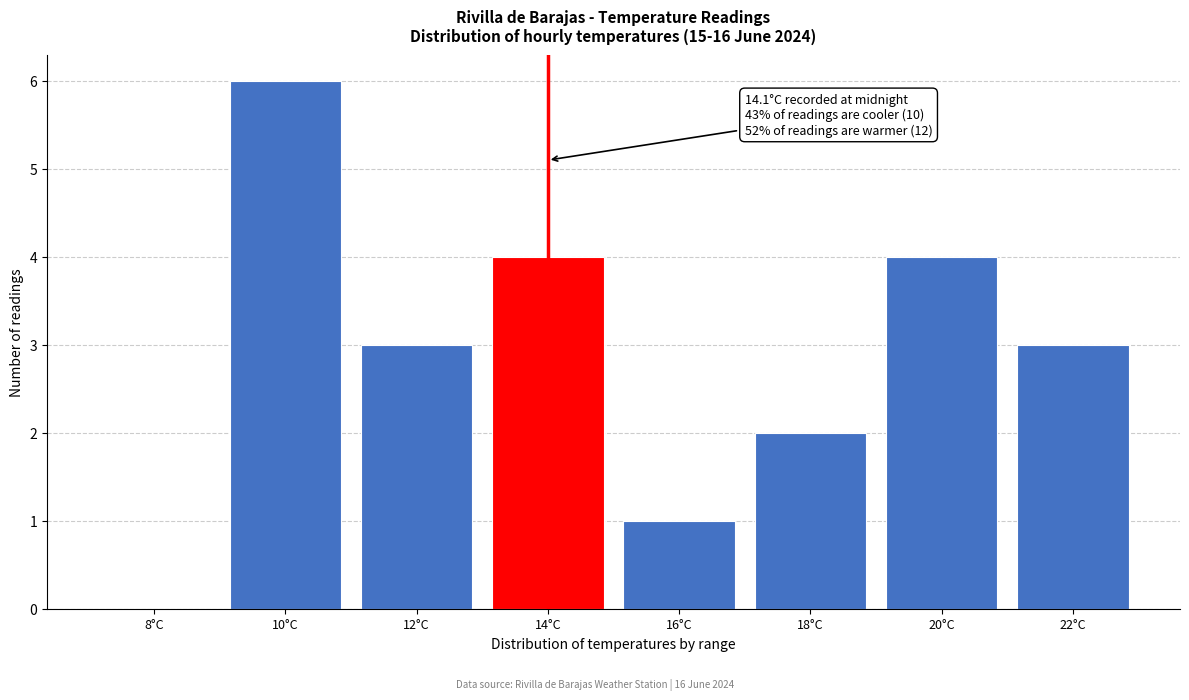

Reading right to left, what are all the values shown in this chart?

22°C=3	20°C=4	18°C=2	16°C=1	14°C=4	12°C=3	10°C=6	8°C=0